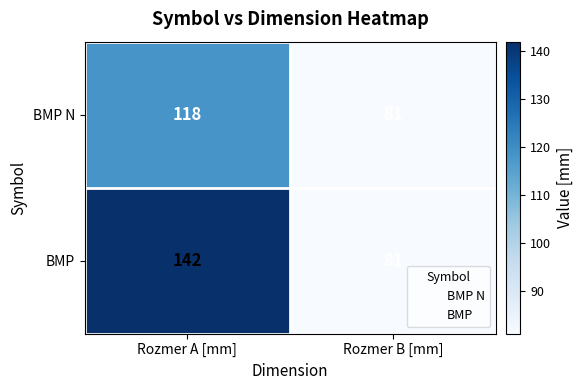

Which category has the lowest value across all series?

Rozmer B [mm]